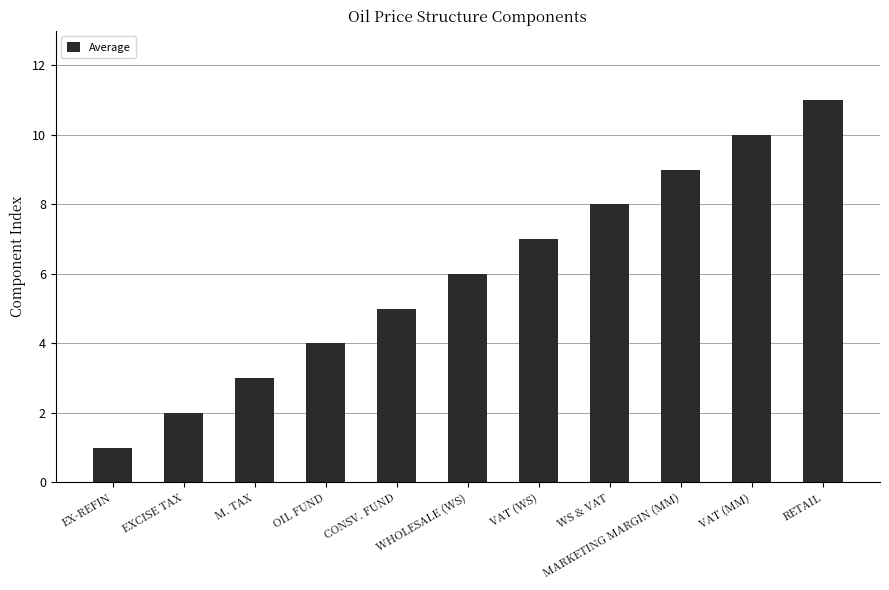

Count the values in the range 3 to 9.

7